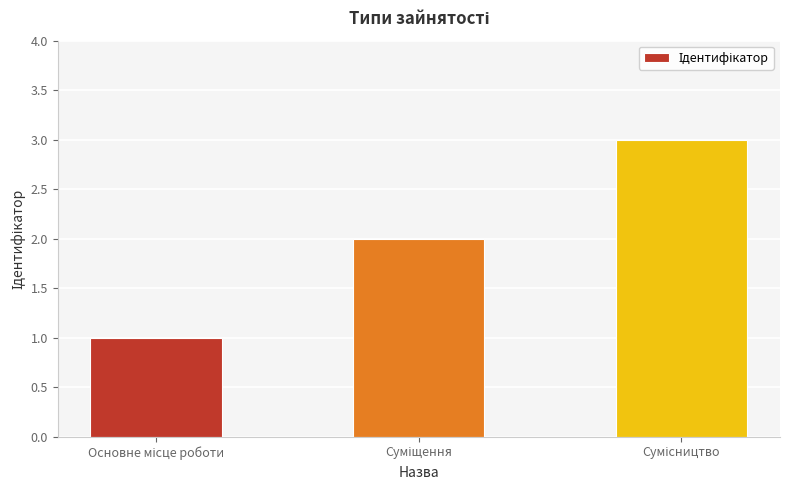

Count the number of categories in the chart.

3